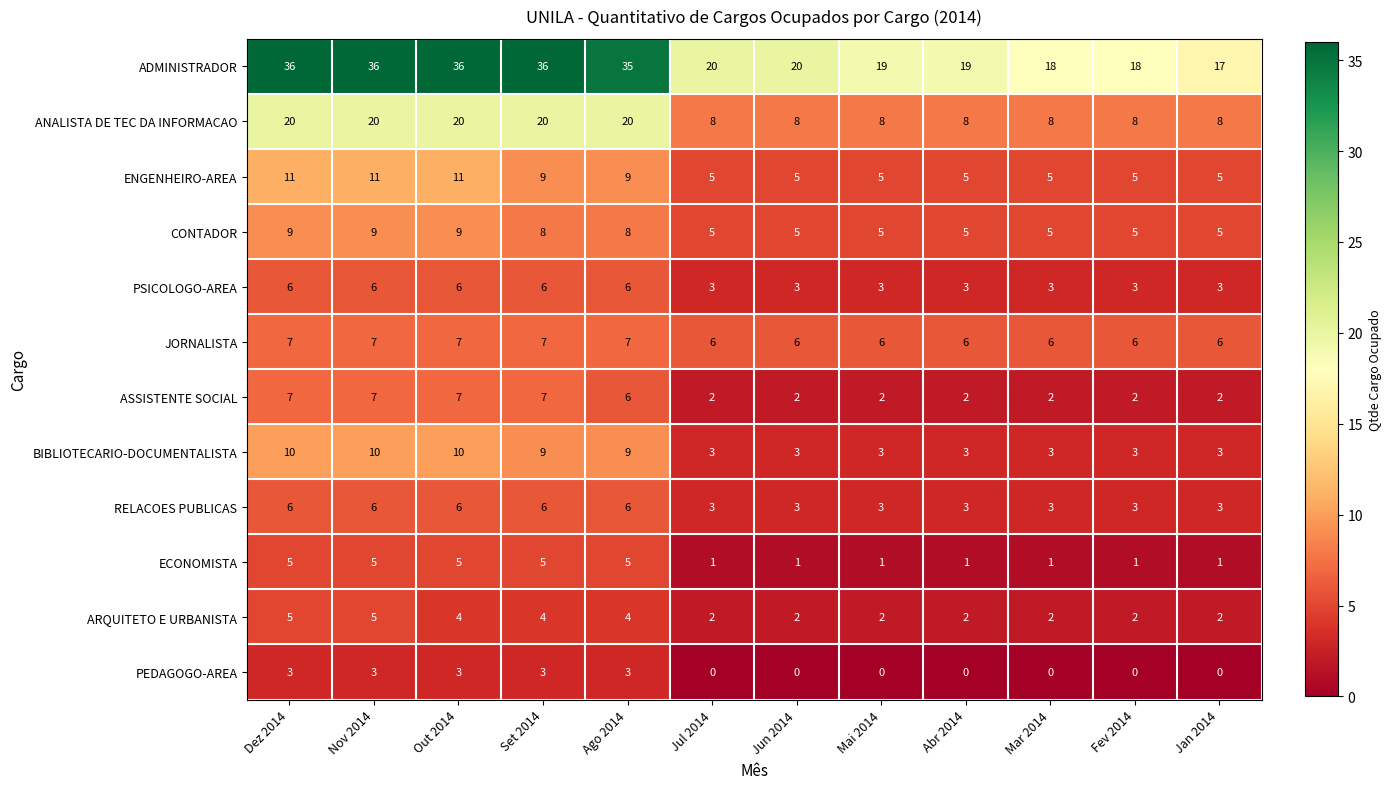

What is the maximum value for PSICOLOGO-AREA?

6